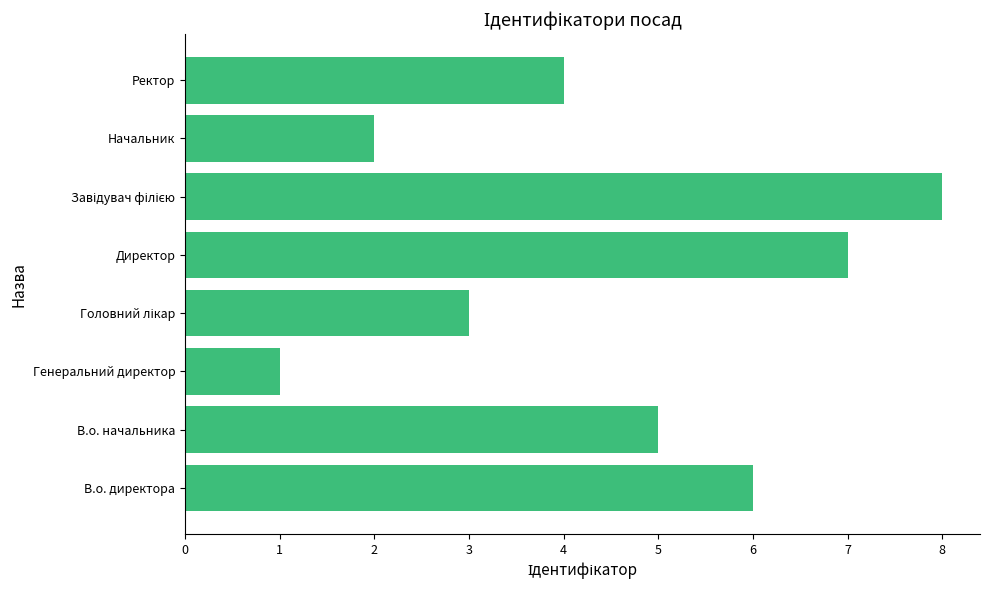

What is the change in value from В.о. начальника to Директор?

+2